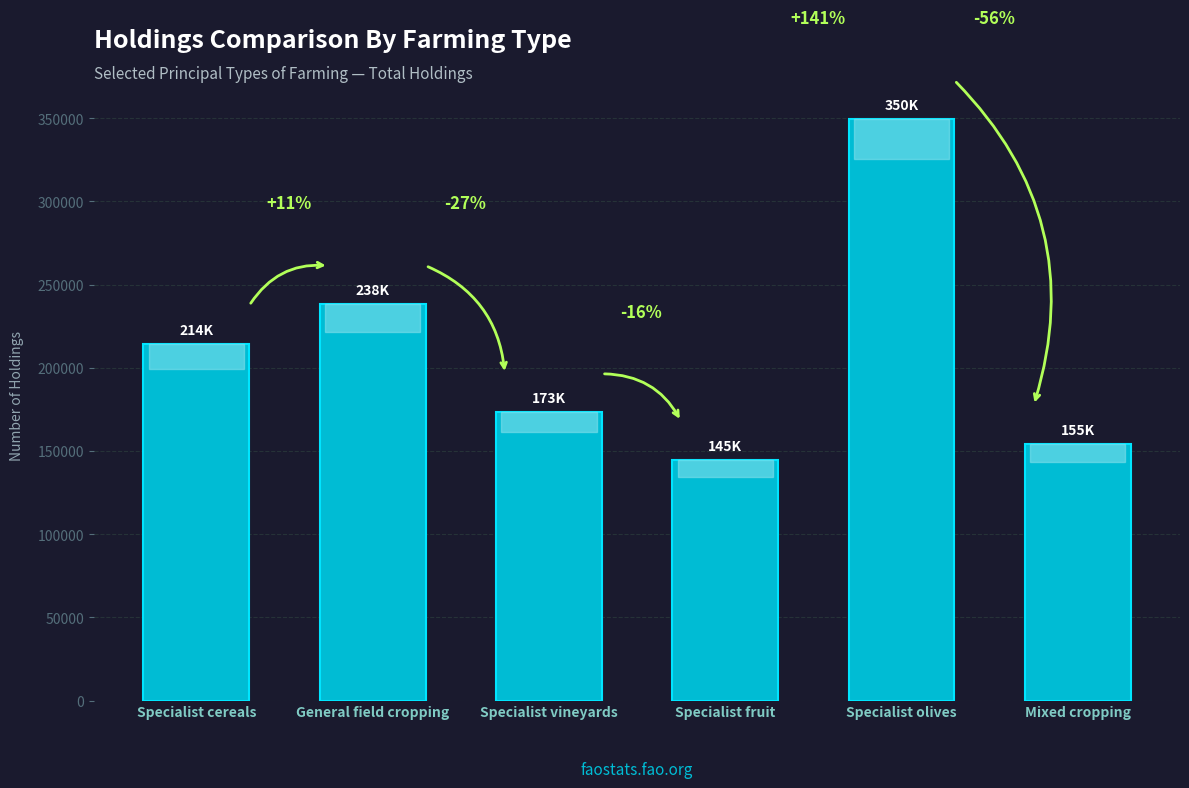

What is the value of the 2nd bar from the left?

238406.8